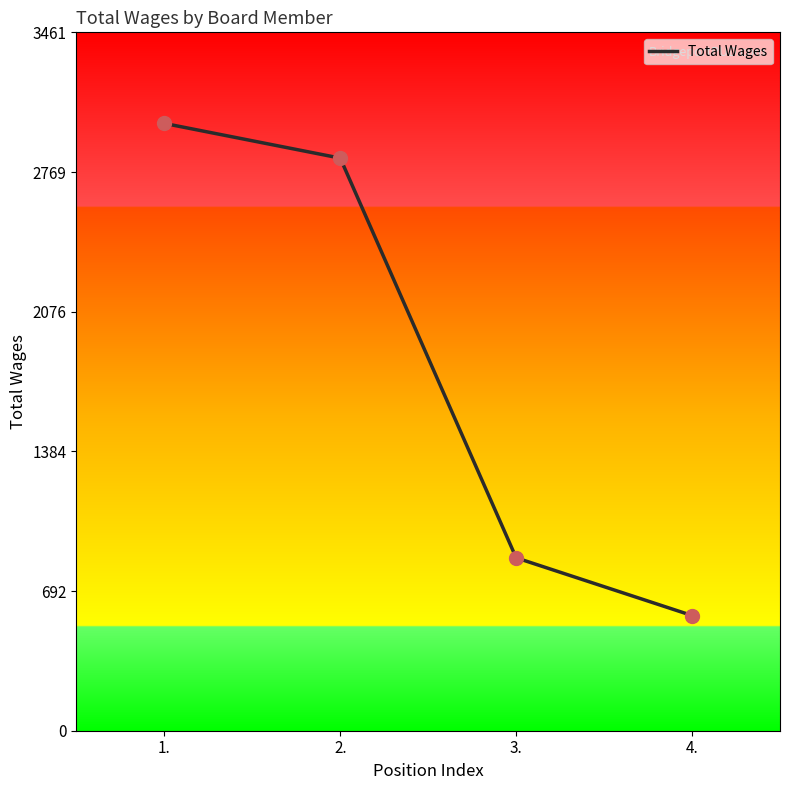

What is the change in value from 2. to 3.?

-1981